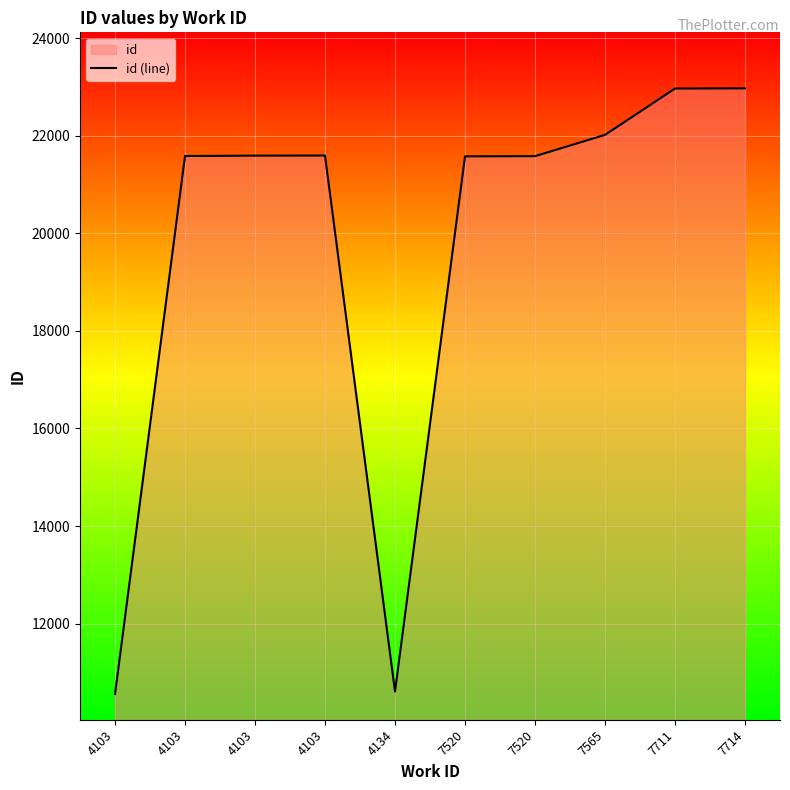

List the labels in order of value, smallest first.

4103, 4134, 7520, 7520, 4103, 4103, 4103, 7565, 7711, 7714